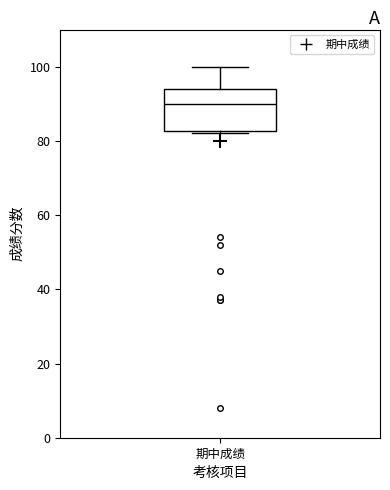

Read this box plot against the y-axis: the position of the median line, the range covered by the box, and the ends of both whiskers. The values are not printed on the chart, so give them approximately, as read against the axis.

median 90, box 82 to 94, whiskers 82 (just below the box's lower edge) to 100